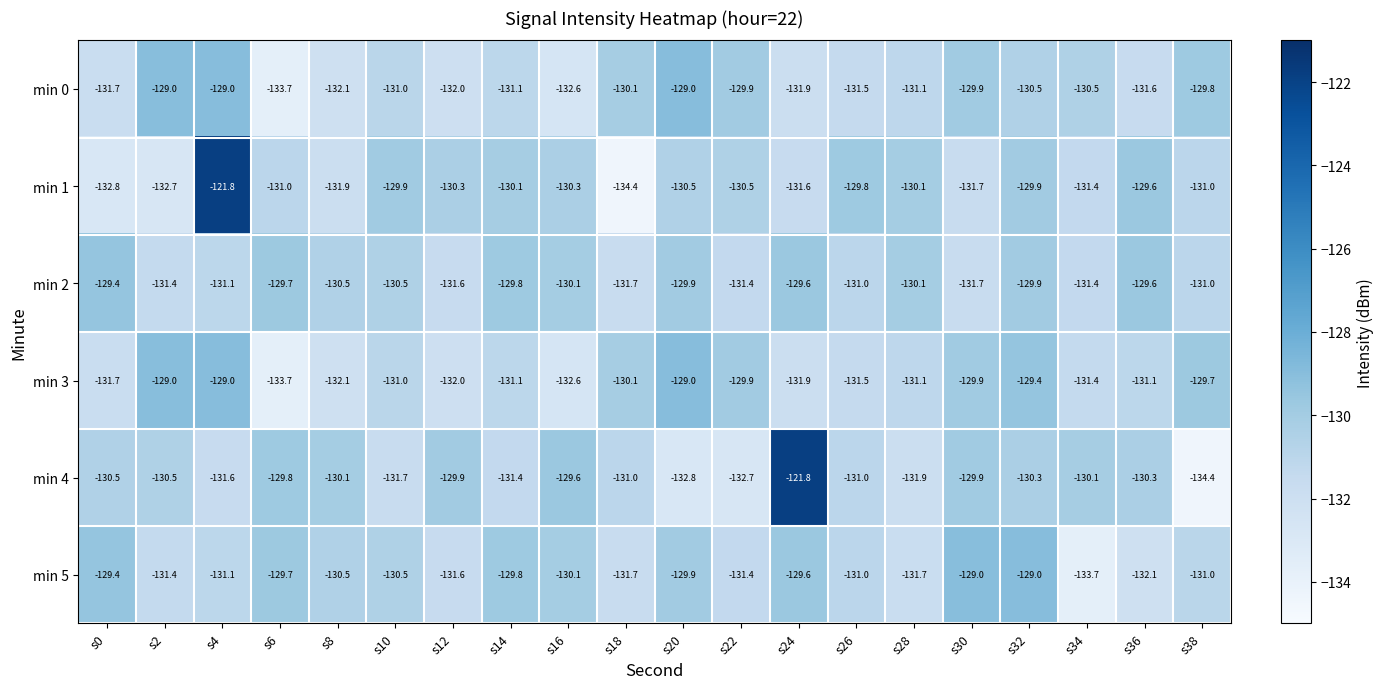

True or false: min 3 has a value of -130.1 at s18.

True